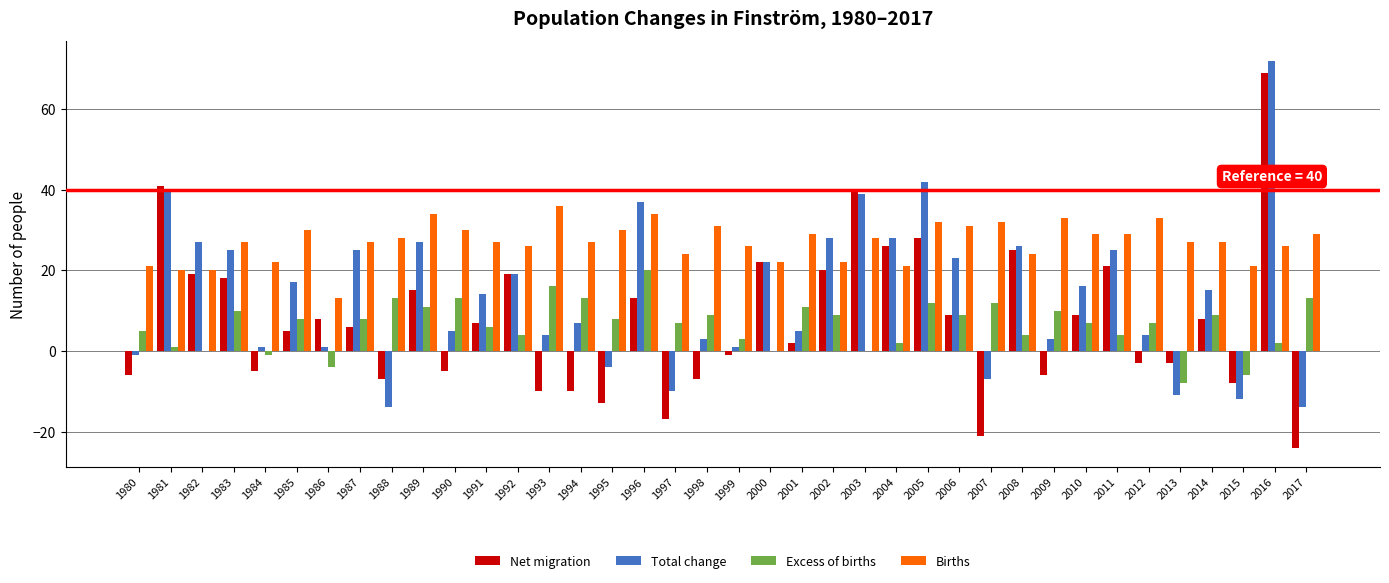

Reading left to right, what are all the values shown in this chart?

Net migration: -6	41	19	18	-5	5	8	6	-7	15	-5	7	19	-10	-10	-13	13	-17	-7	-1	22	2	20	40	26	28	9	-21	25	-6	9	21	-3	-3	8	-8	69	-24
Total change: -1	40	27	25	1	17	1	25	-14	27	5	14	19	4	7	-4	37	-10	3	1	22	5	28	39	28	42	23	-7	26	3	16	25	4	-11	15	-12	72	-14
Excess of births: 5	1	0	10	-1	8	-4	8	13	11	13	6	4	16	13	8	20	7	9	3	0	11	9	0	2	12	9	12	4	10	7	4	7	-8	9	-6	2	13
Births: 21	20	20	27	22	30	13	27	28	34	30	27	26	36	27	30	34	24	31	26	22	29	22	28	21	32	31	32	24	33	29	29	33	27	27	21	26	29